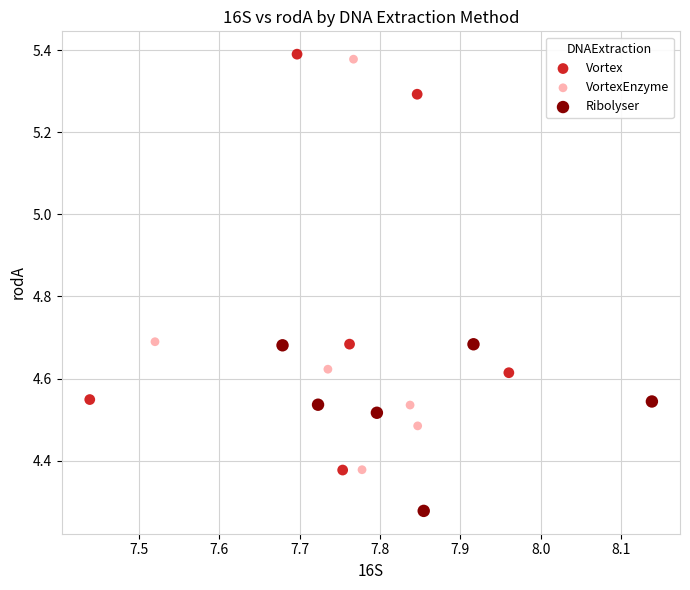

What are all the series names shown in the legend?

Vortex, VortexEnzyme, Ribolyser